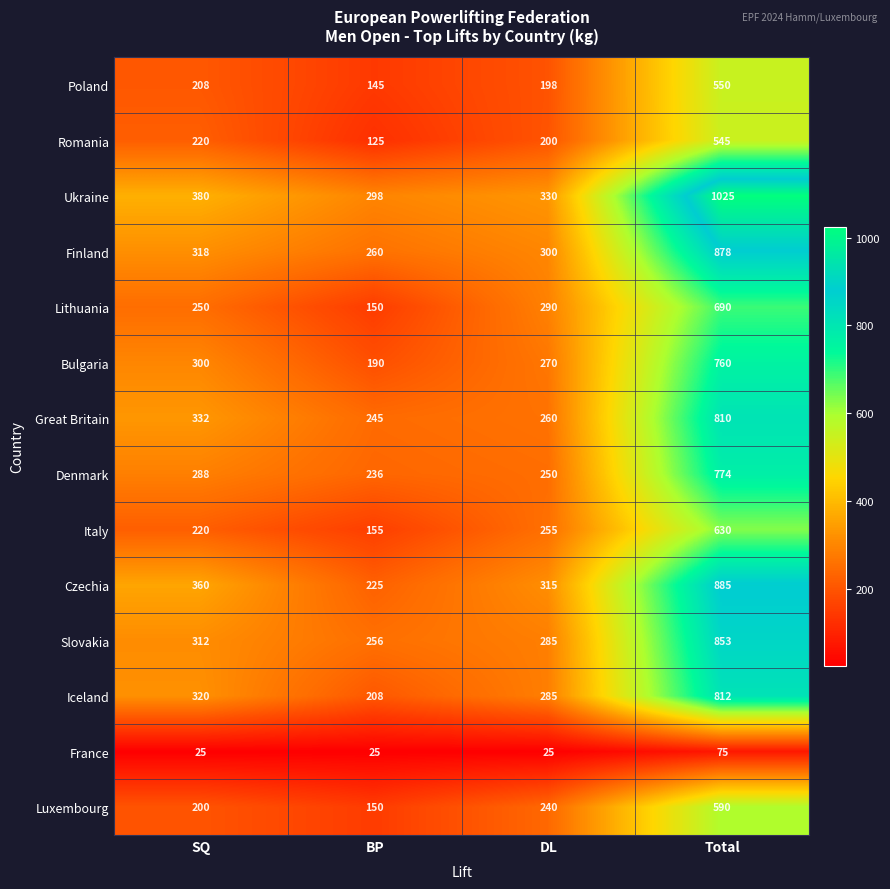

The Italy series shows 220 at SQ. True or false?

True